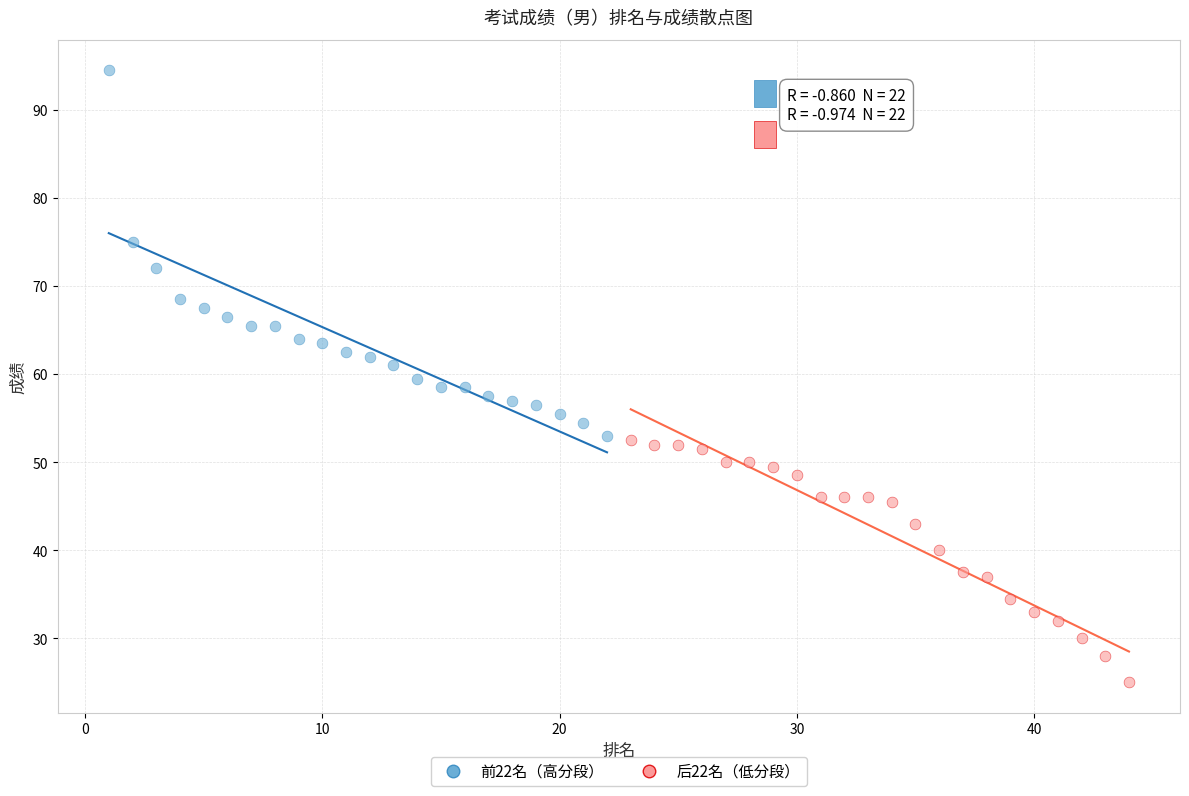

Which series contains the lowest Y value?

后22名（低分段）